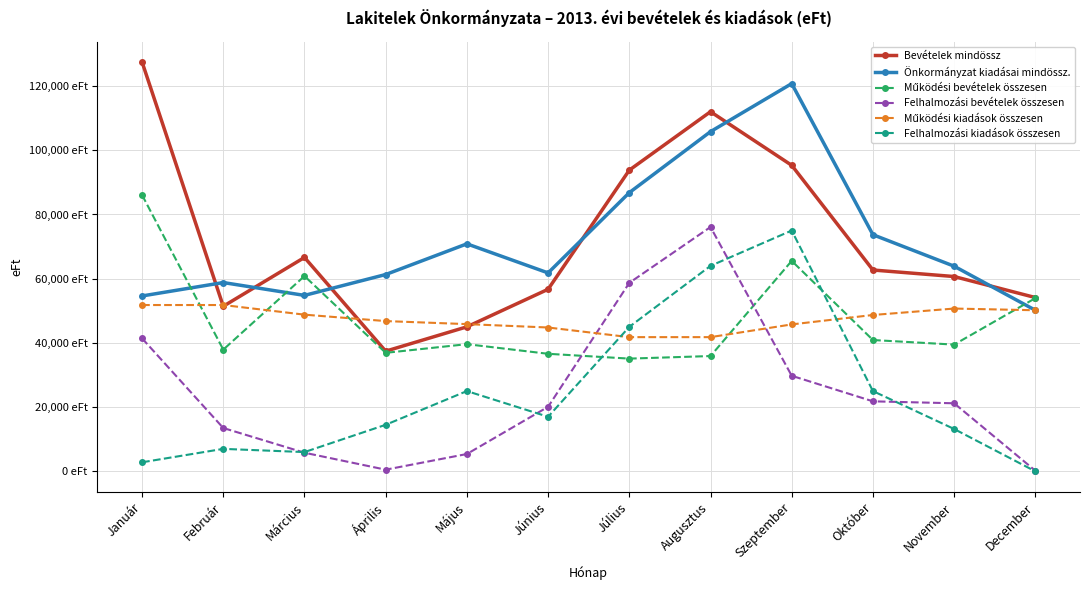

The Működési bevételek összesen series shows 20783 at Április. True or false?

False